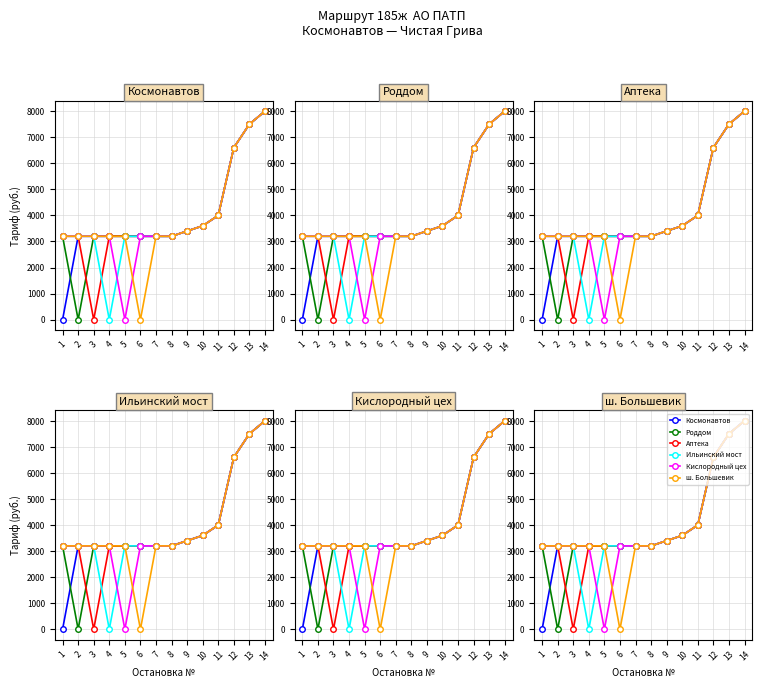

What is the difference between the Роддом values at 14 and 10?

4400